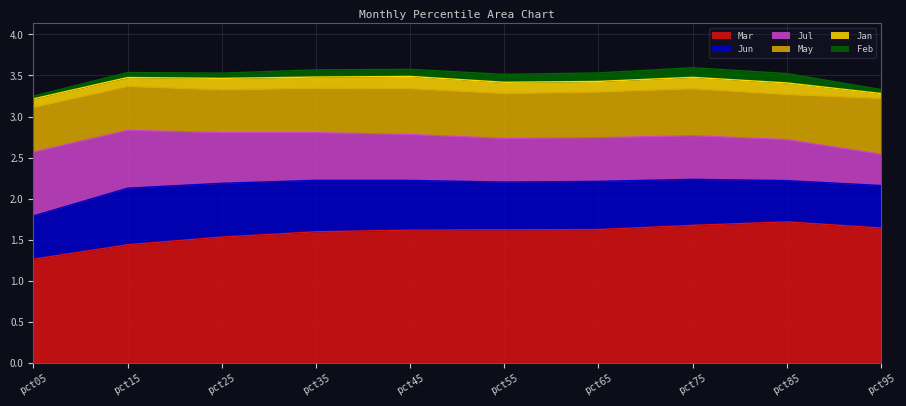

Between pct75 and pct05, which is larger?

pct75